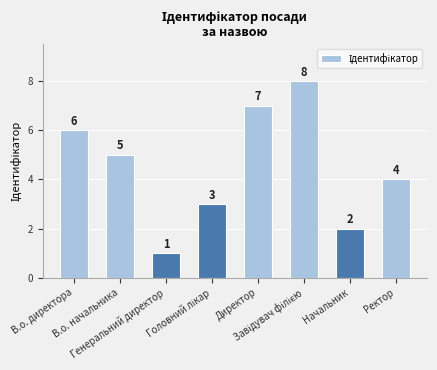

Does the chart contain stacked bars?

No